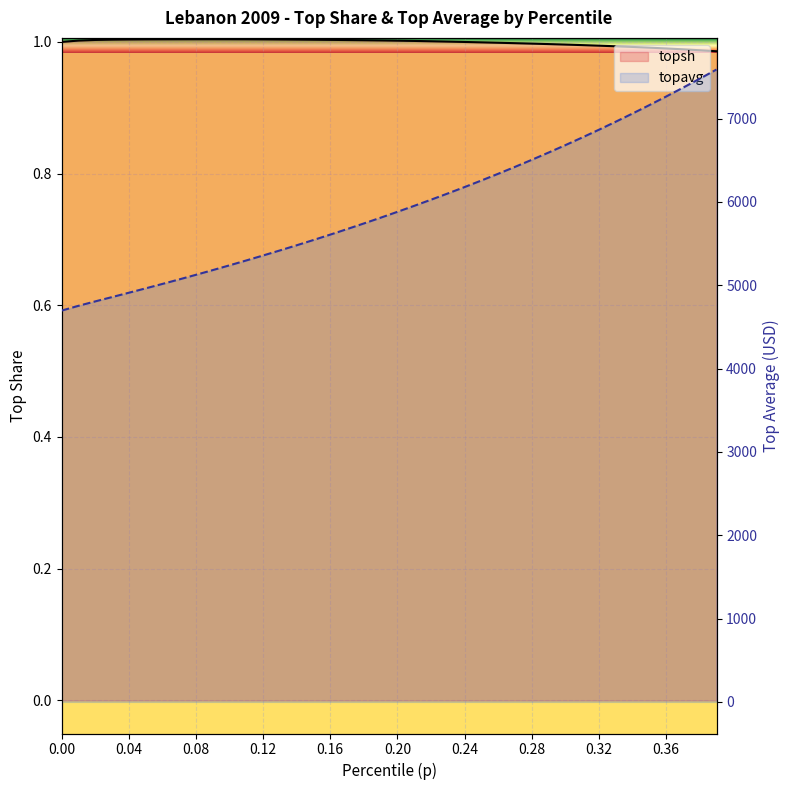

True or false: topavg has a value of 2975.5 at 11.

False